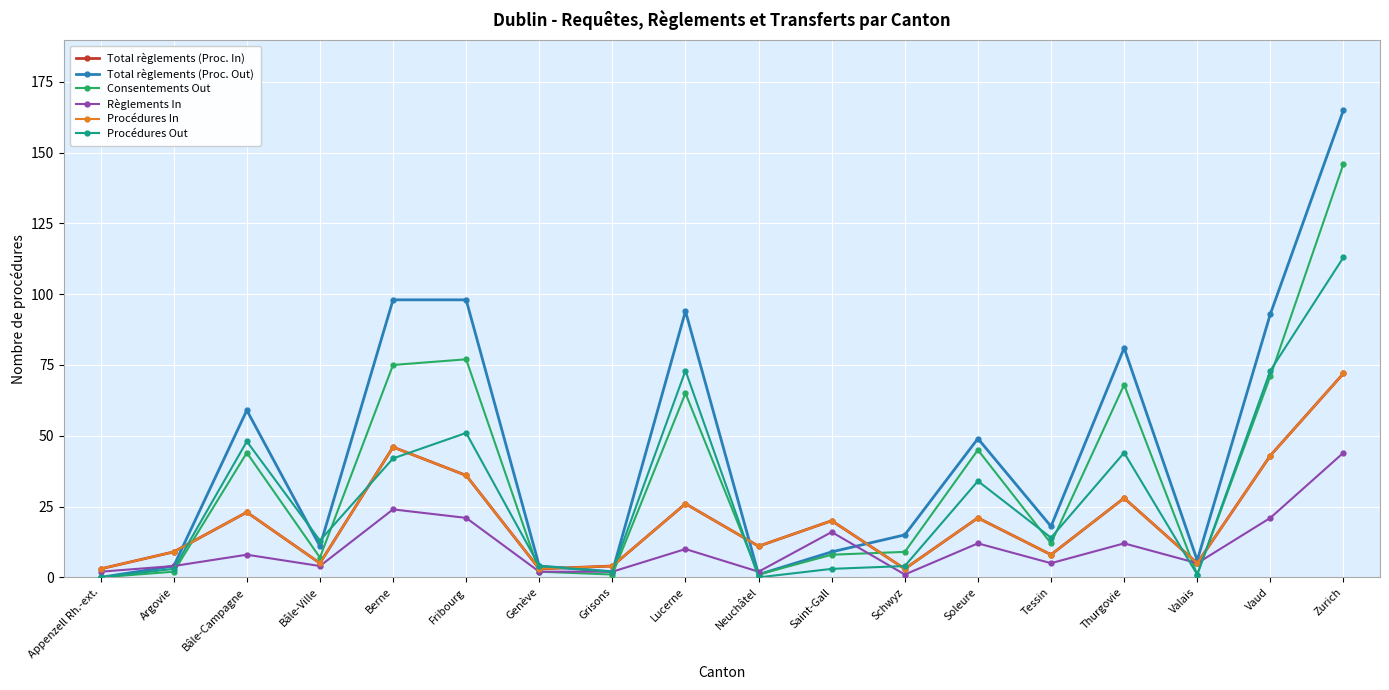

How many intersections are there between Total règlements (Proc. Out) and Règlements In?

2